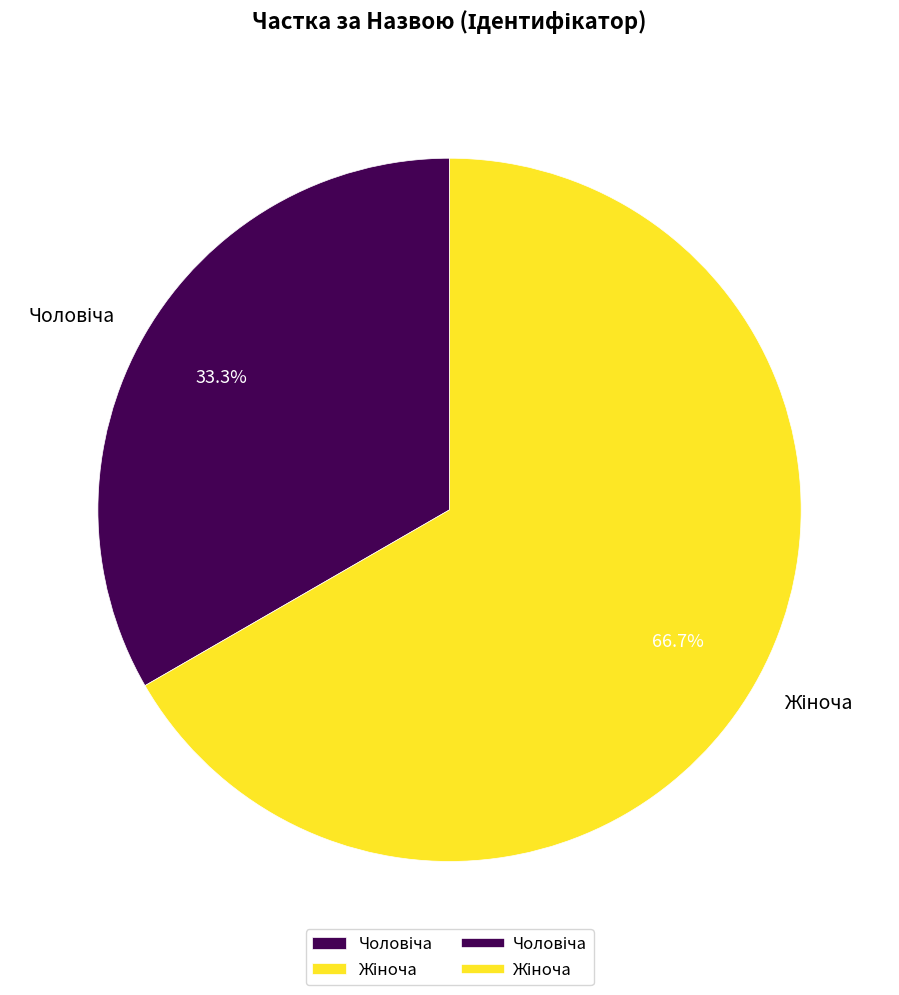

Count the number of slices in the pie.

2